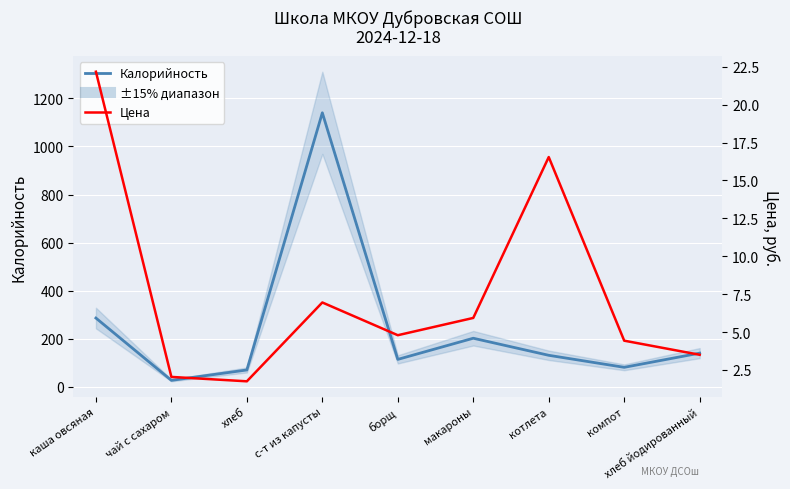

True or false: Цена and Калорийность intersect in this chart.

False